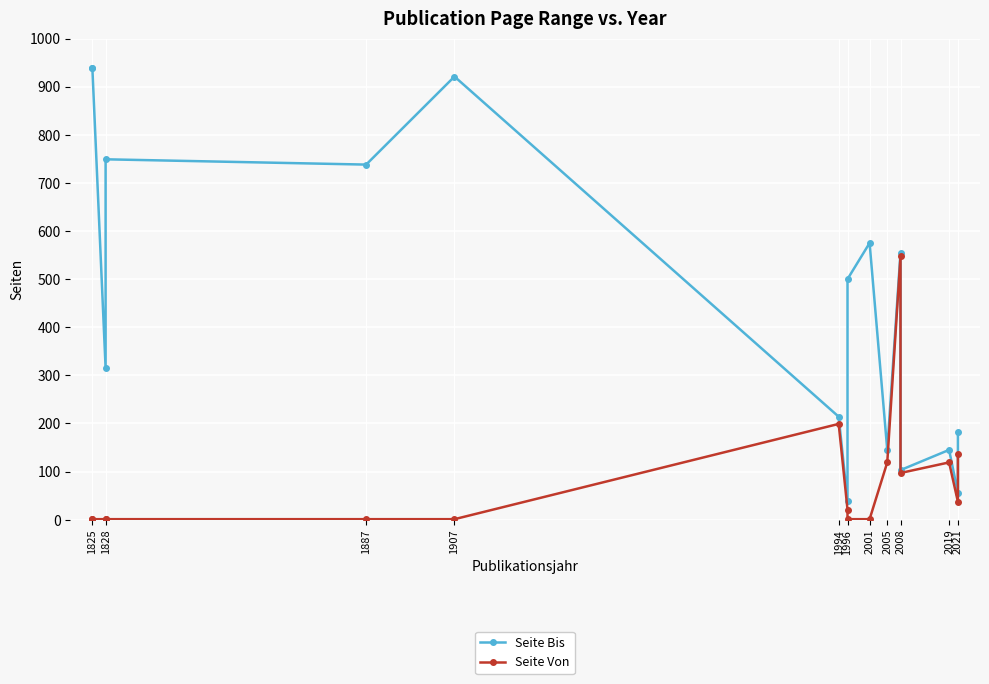

The Seite Von series shows 195 at 2005. True or false?

False